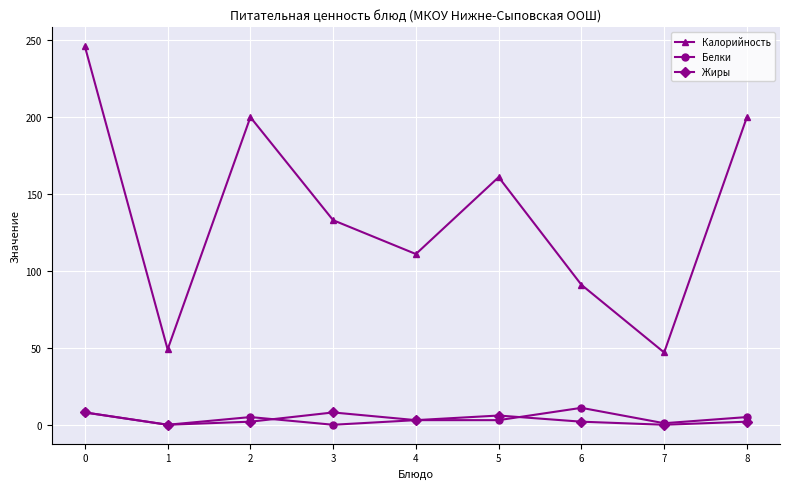

At which category does Белки reach its first local peak?

2